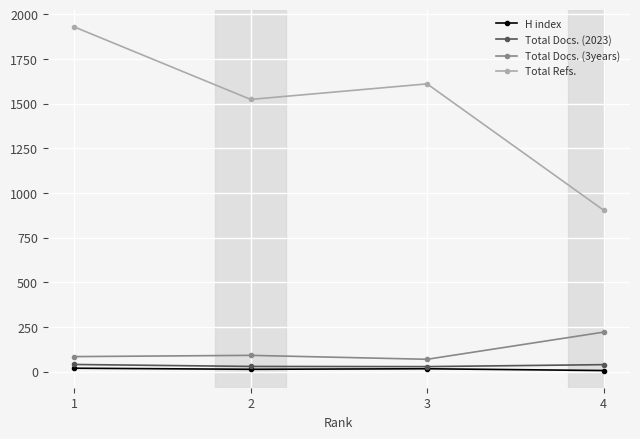

Where does the Total Docs. (2023) series first go above 39?

1